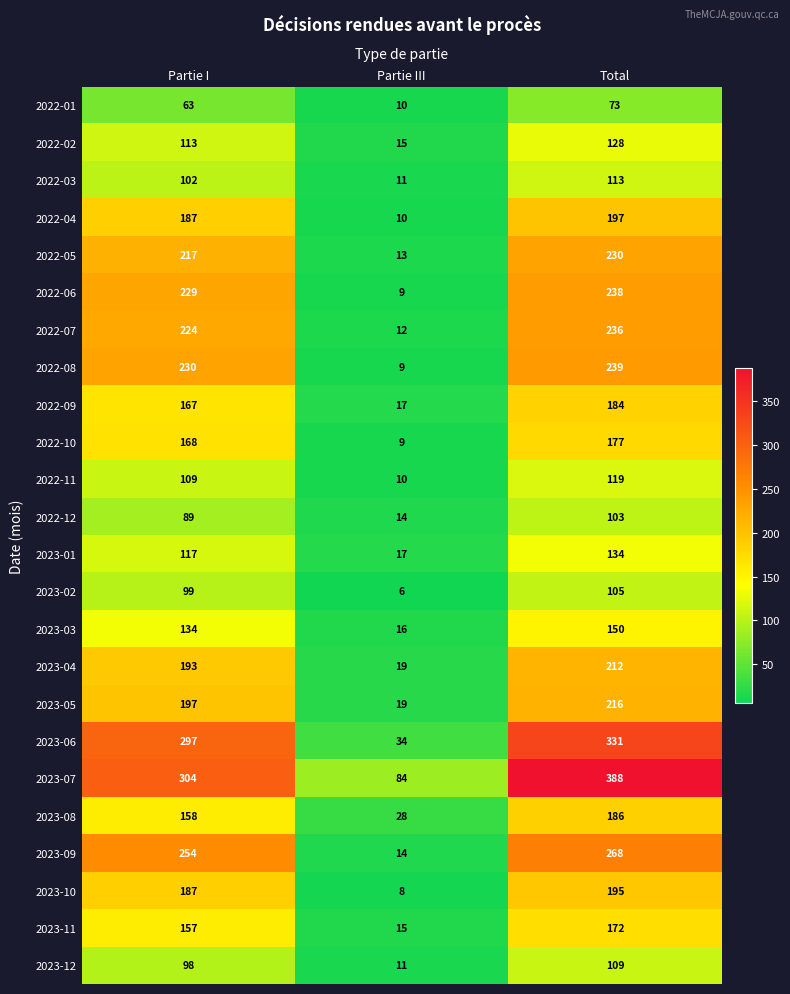

Which category has the highest value across all series?

Total